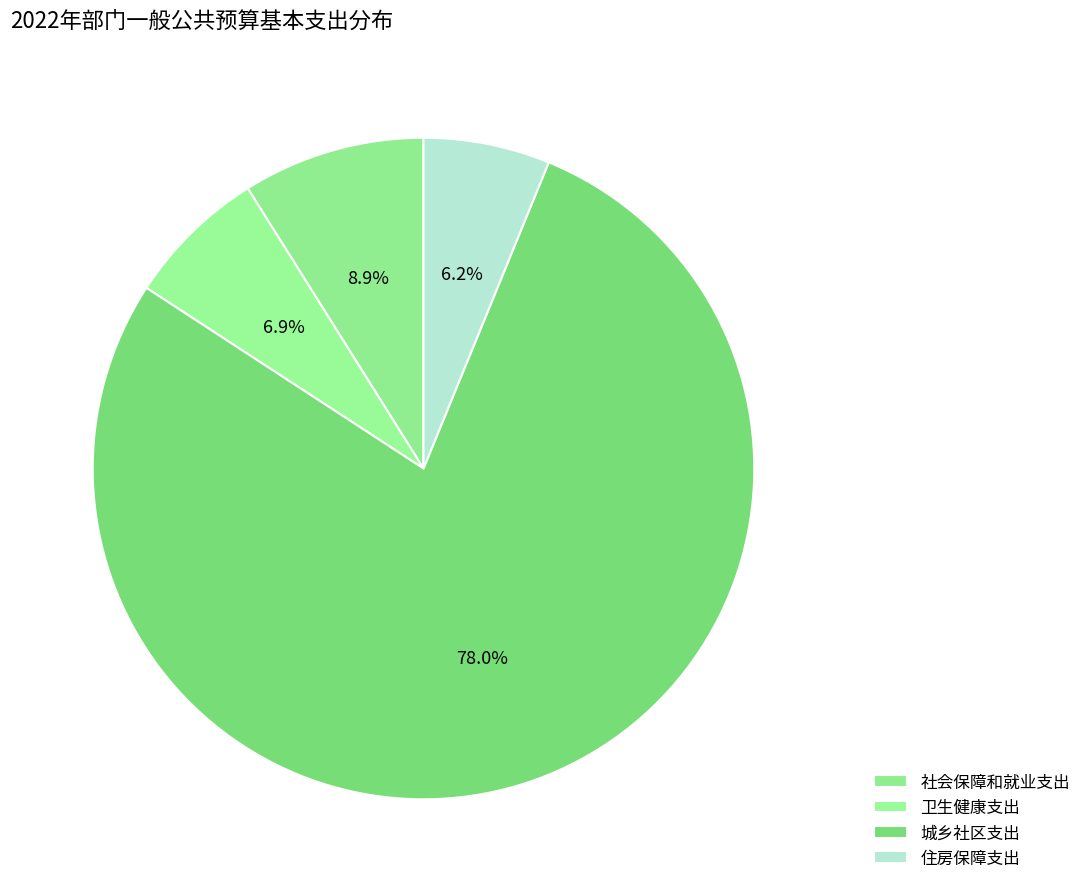

Which slice represents more than half of the pie?

城乡社区支出